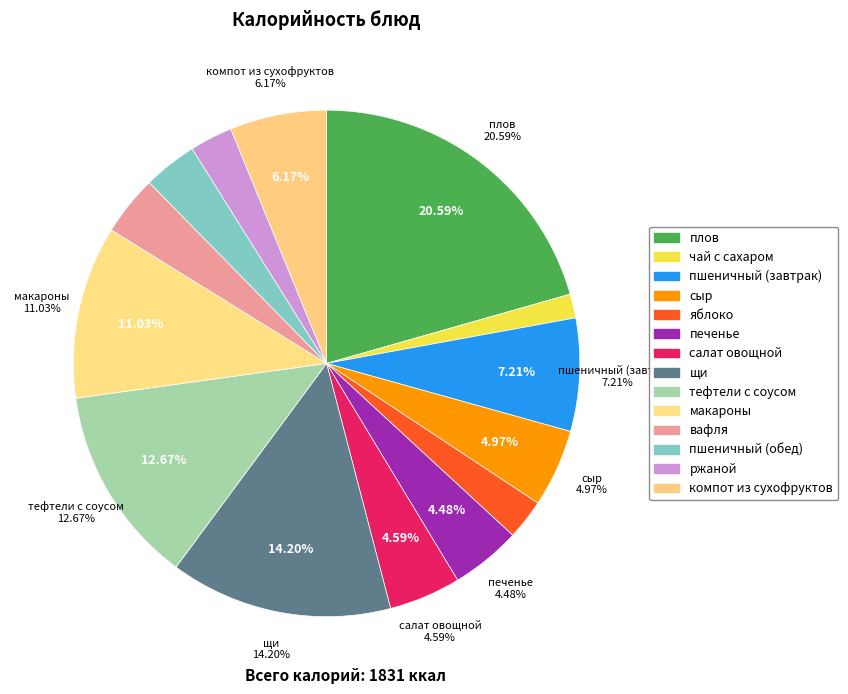

Which has a higher value, компот из сухофруктов or сыр?

компот из сухофруктов